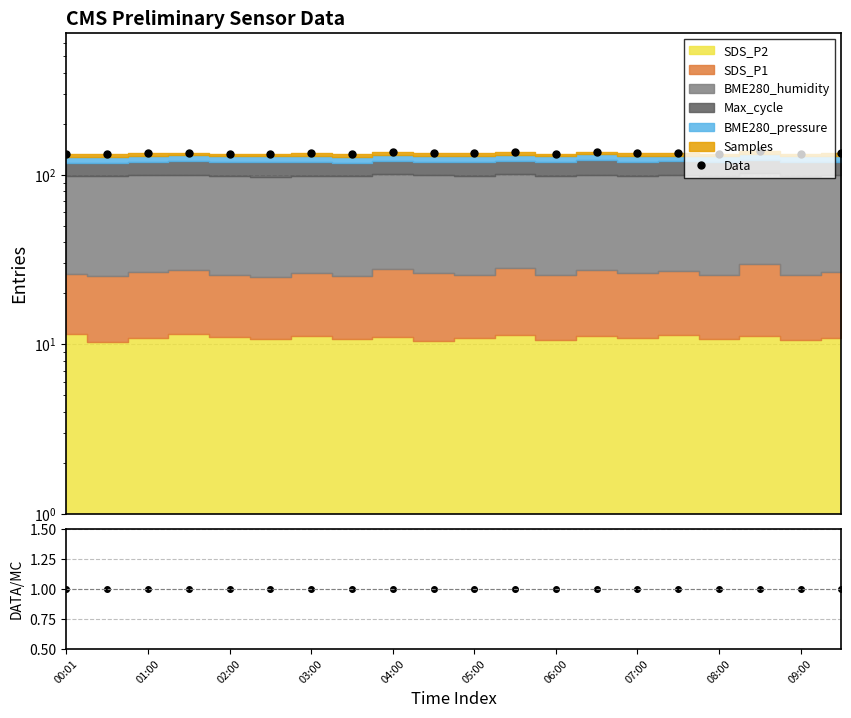

At how many categories does at least one series exceed 96?

20